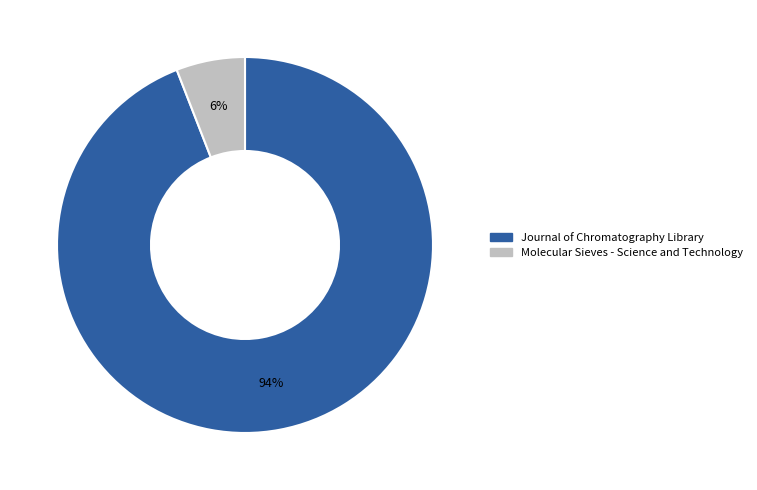

To the nearest percent, what is the difference between the largest and smallest slice percentages?

88%